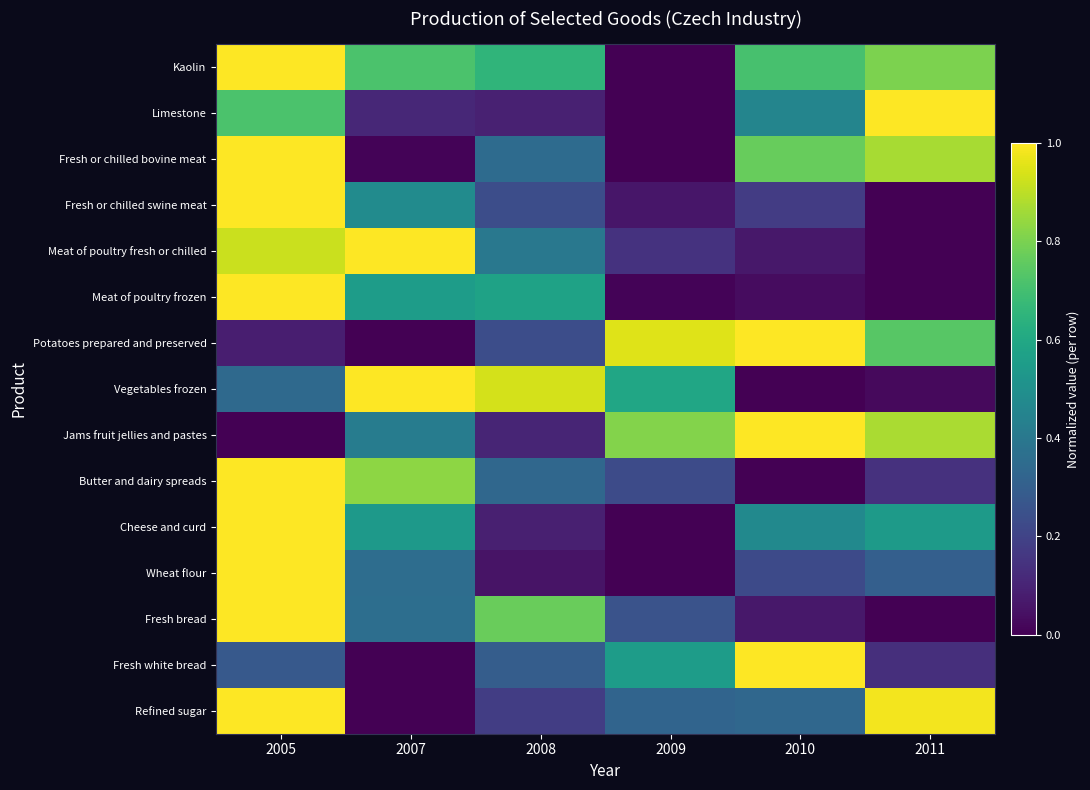

Which has a higher value, 2008 or 2007?

2007